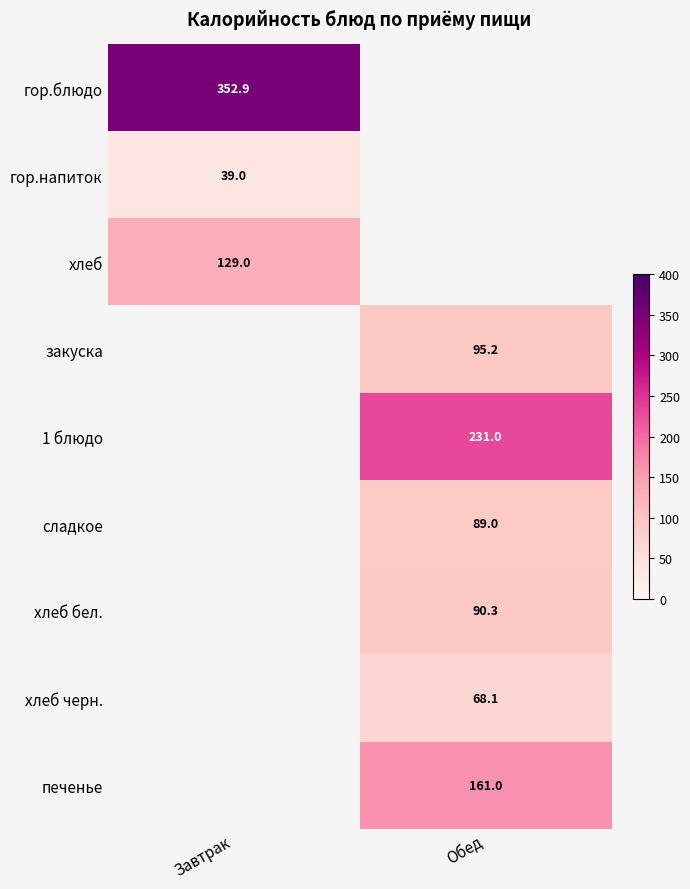

The value of хлеб at Завтрак is 56.0. True or false?

False